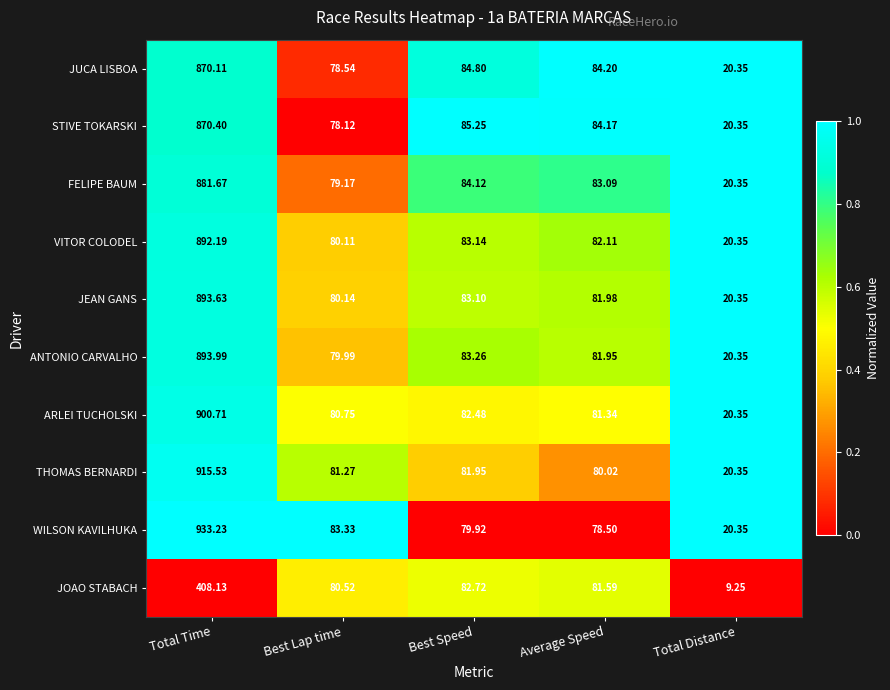

At which label does STIVE TOKARSKI first exceed 84?

Total Time